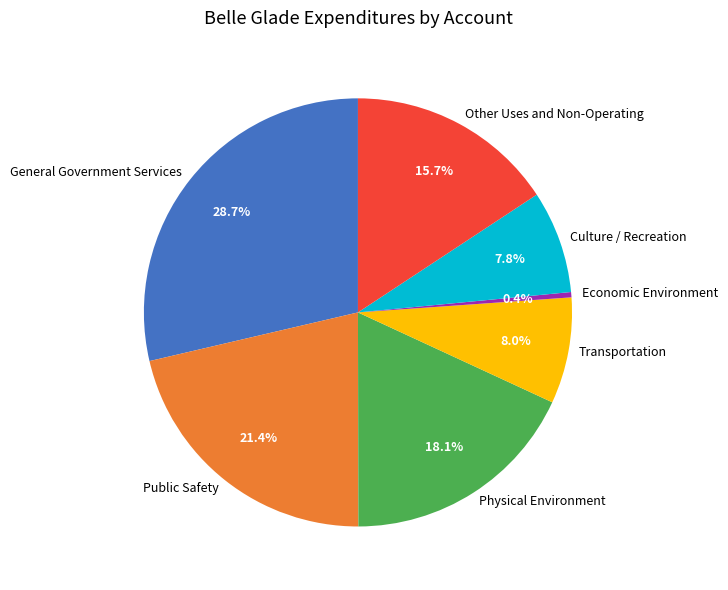

To the nearest percent, what is the difference between the Physical Environment and Economic Environment slice percentages?

18%